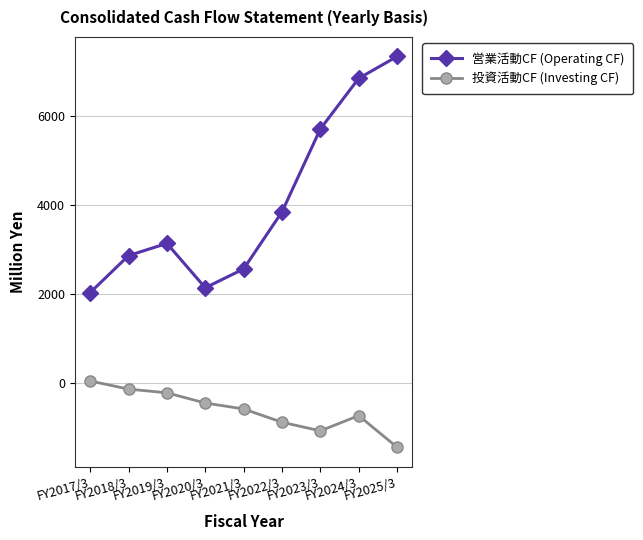

True or false: 投資活動CF (Investing CF) has more than 1 points higher than both neighbors.

False